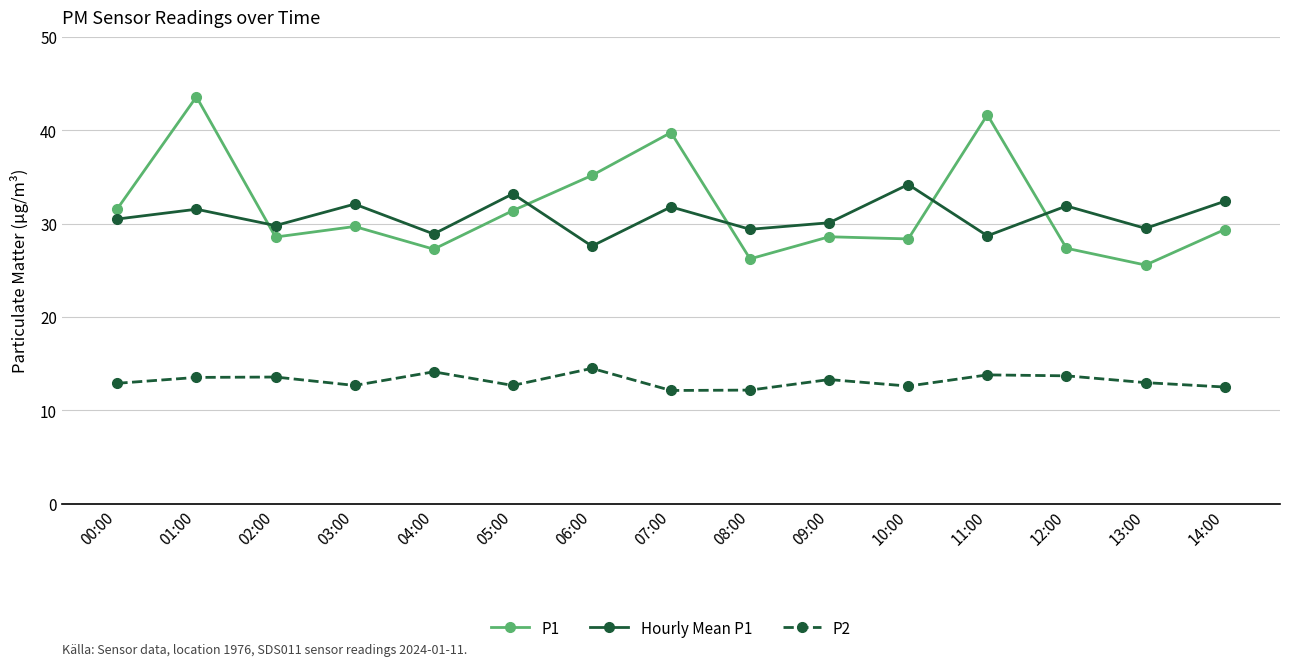

How many lines are shown in the chart?

3